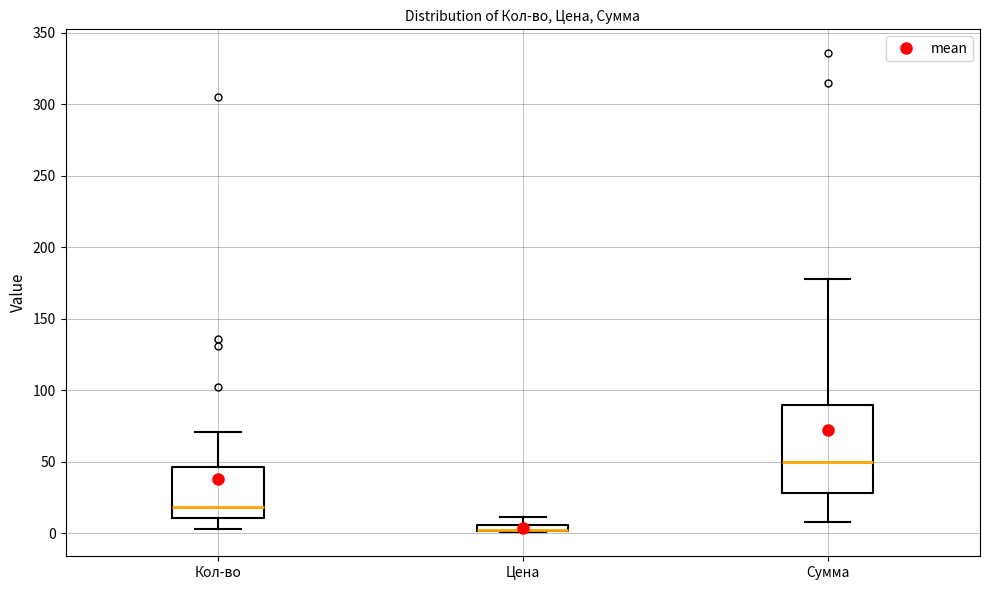

Where is the upper edge of the box for Цена on the y-axis? The values are not printed on the chart, so give them approximately, as read against the axis.

5